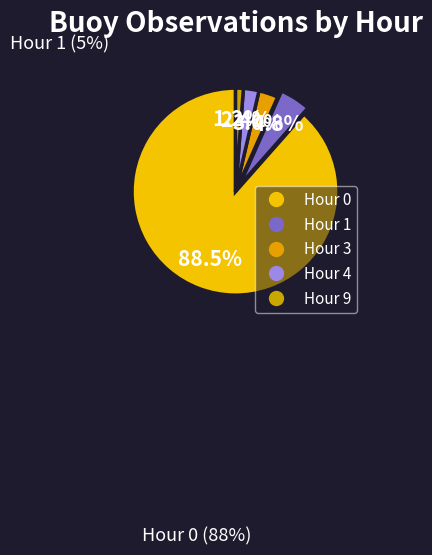

Rank the categories by value from lowest to highest.

Hour 9, Hour 4, Hour 3, Hour 1, Hour 0